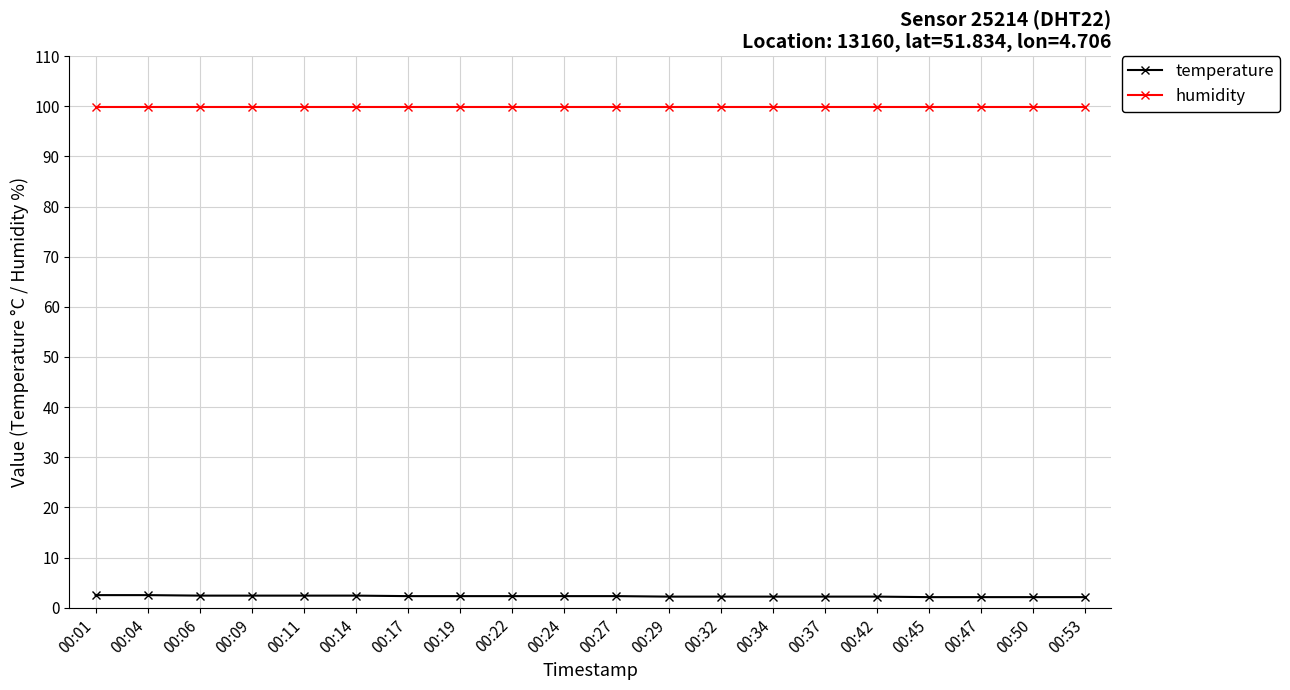

What value does the temperature series have at 00:45?

2.1